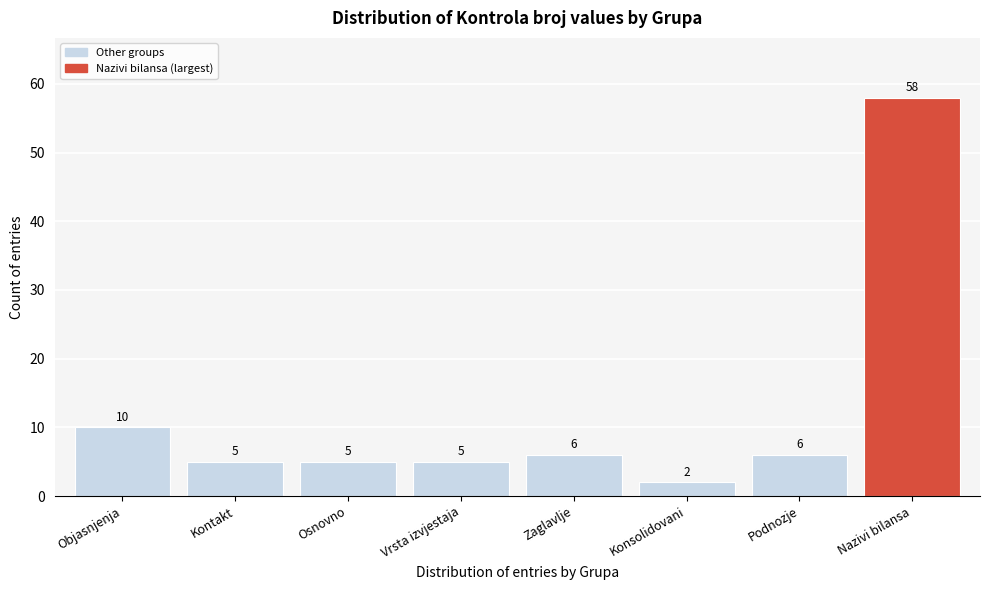

Reading right to left, what are all the values shown in this chart?

58	6	2	6	5	5	5	10